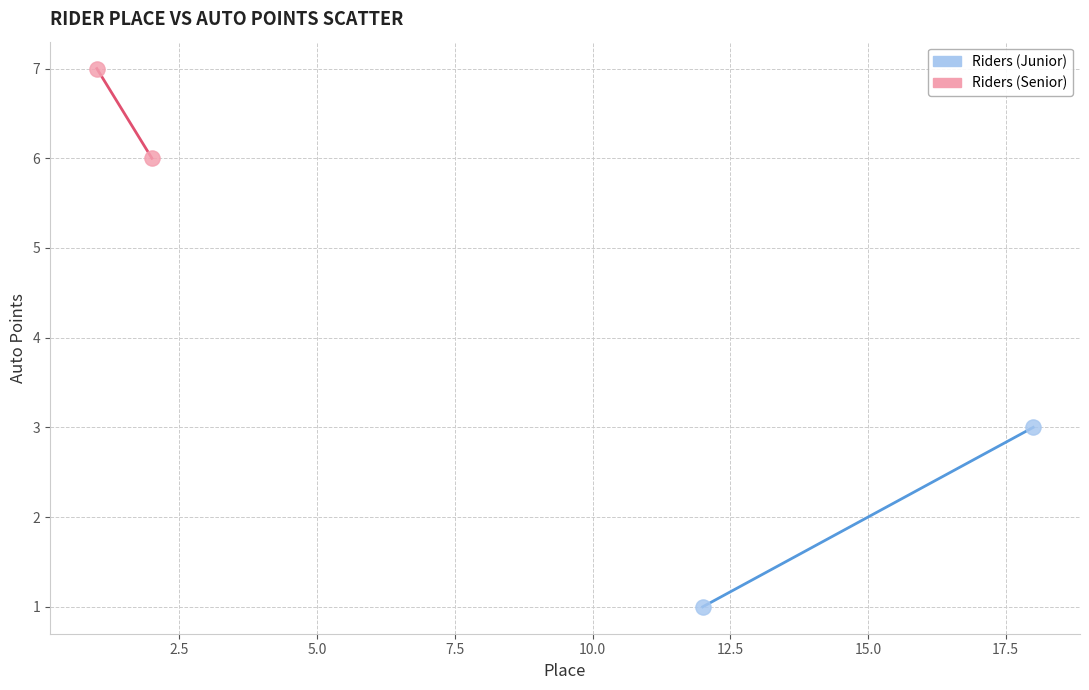

Which series contains the highest Y value?

Riders (Senior)